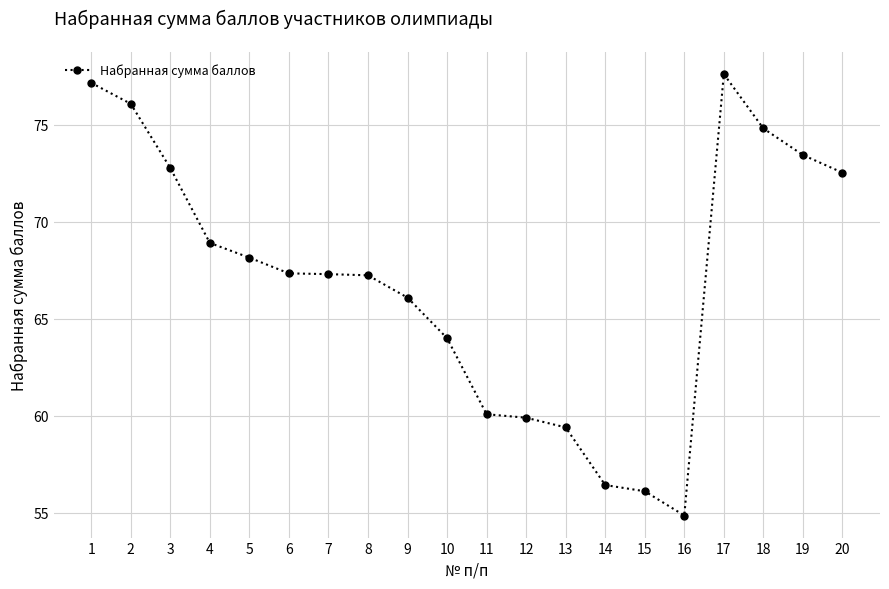

What is the value of the 9th point from the left?

66.1